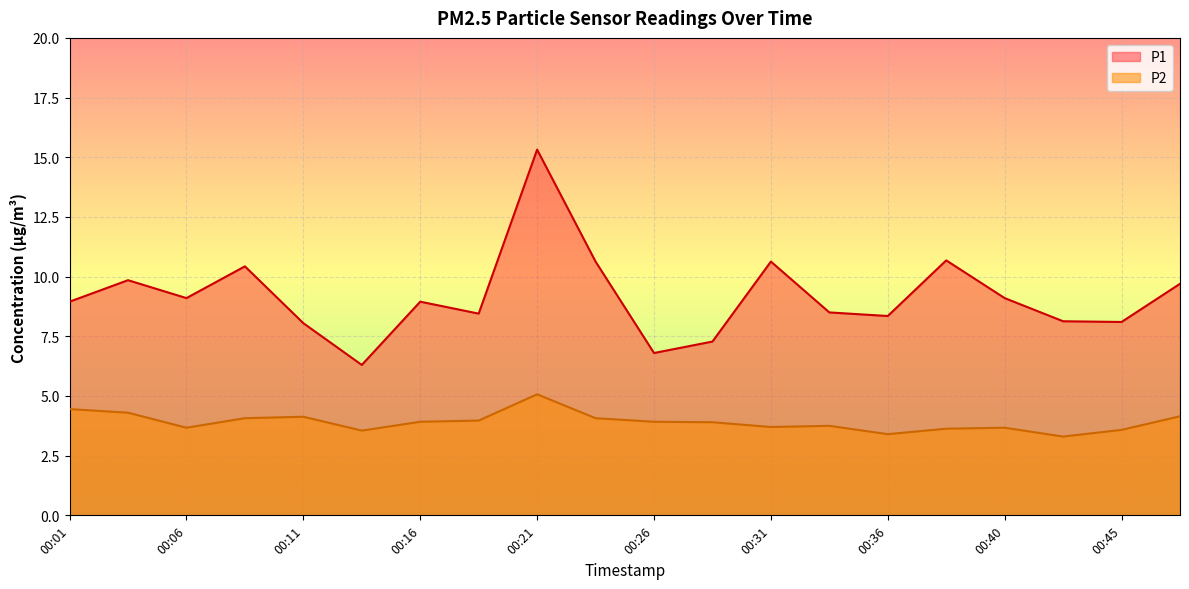

List the series in order of their overall mean, highest first.

P1, P2